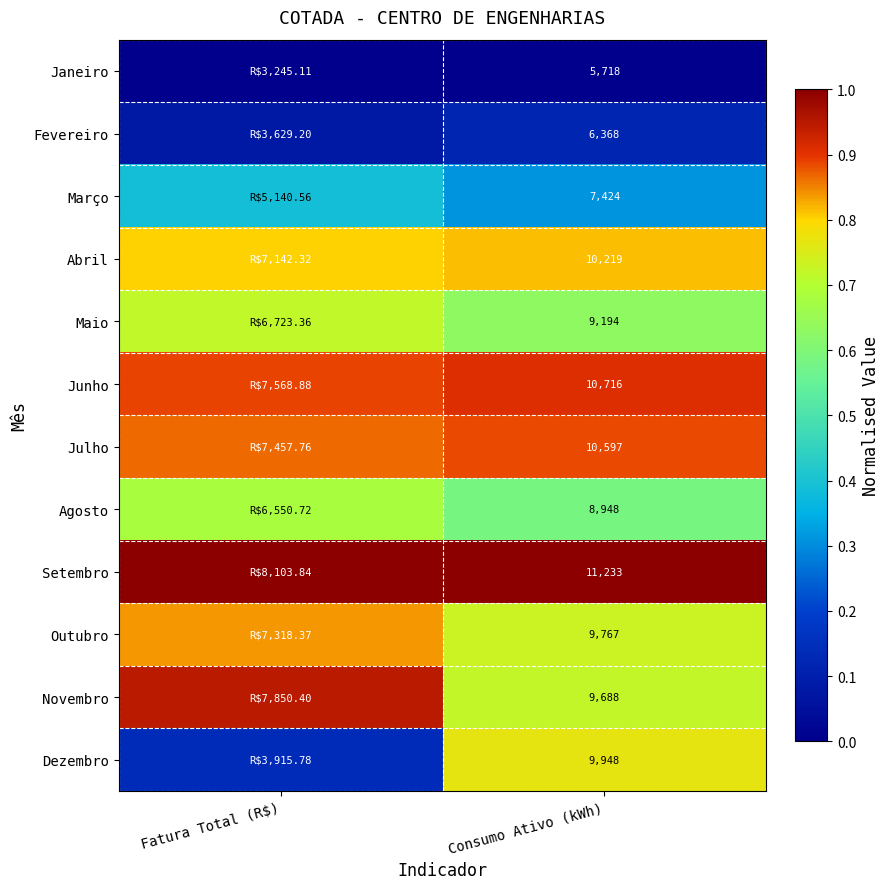

How many distinct data groups are displayed?

12